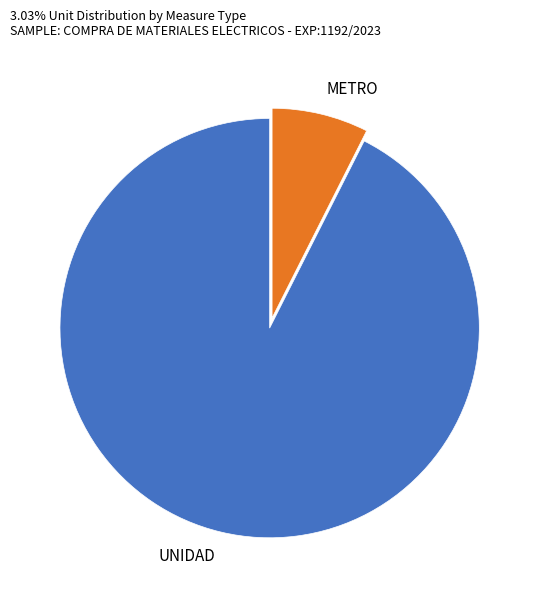

Which has a higher value, METRO or UNIDAD?

UNIDAD